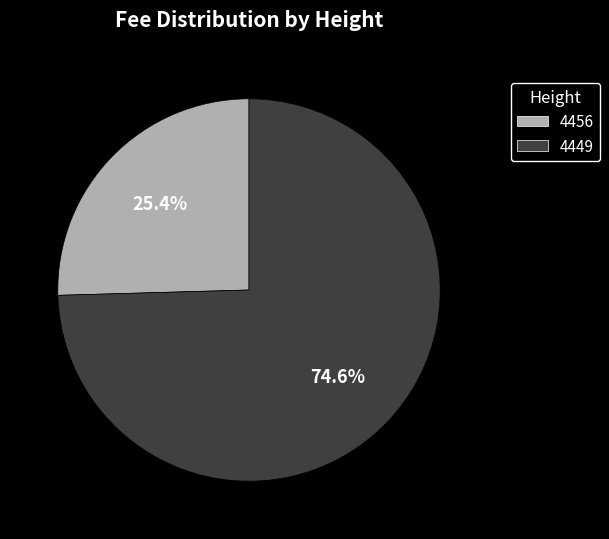

Rank the categories by value from highest to lowest.

4449, 4456